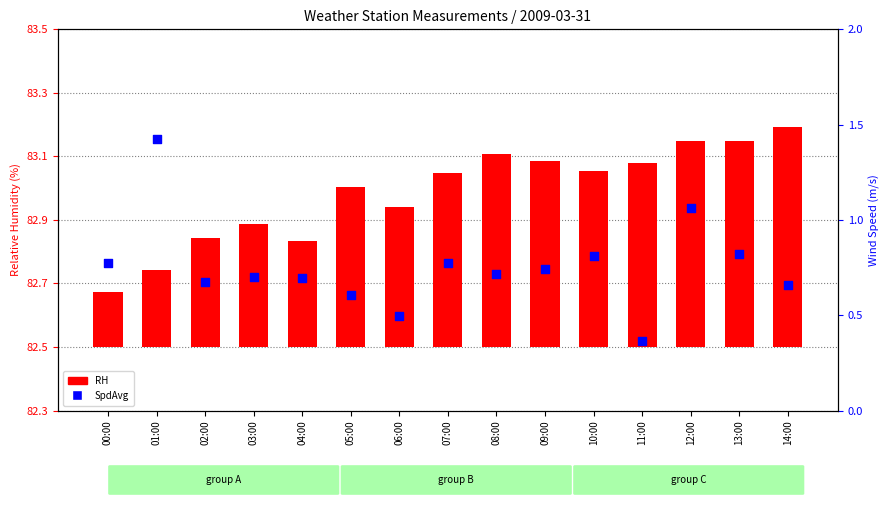

At how many categories does at least one series exceed 0?

15